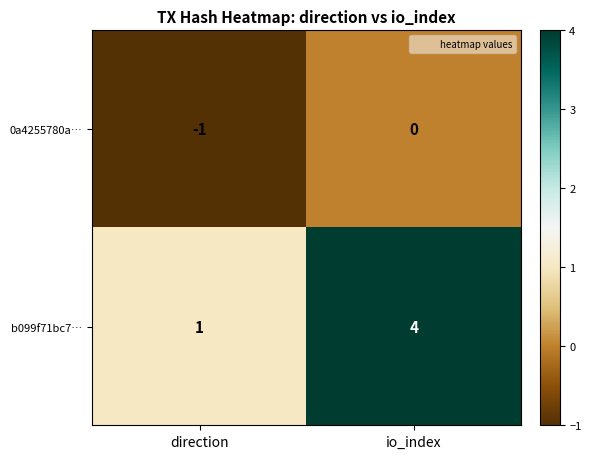

What is the spread (max minus min) of values at direction?

2